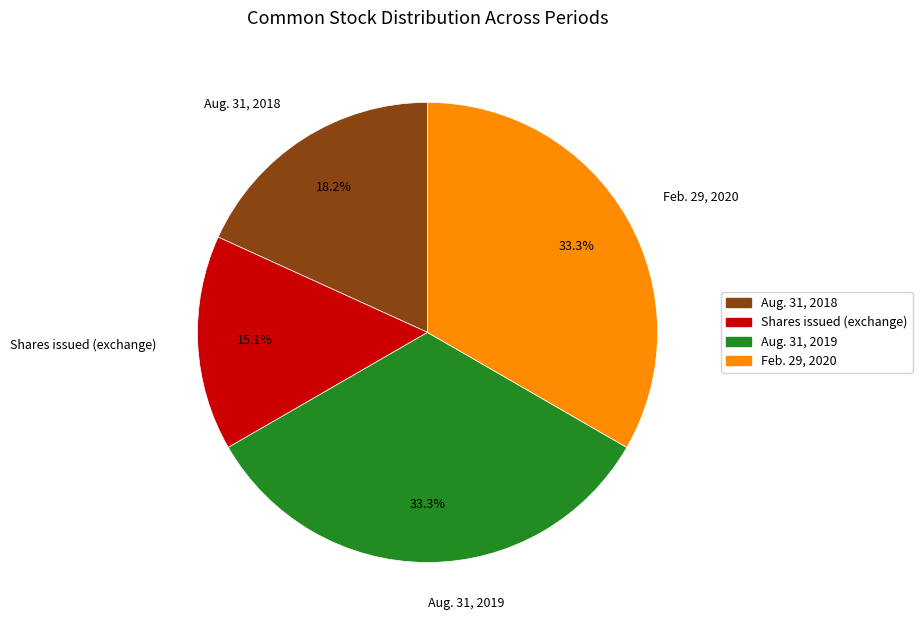

Which has a higher value, Aug. 31, 2019 or Shares issued (exchange)?

Aug. 31, 2019